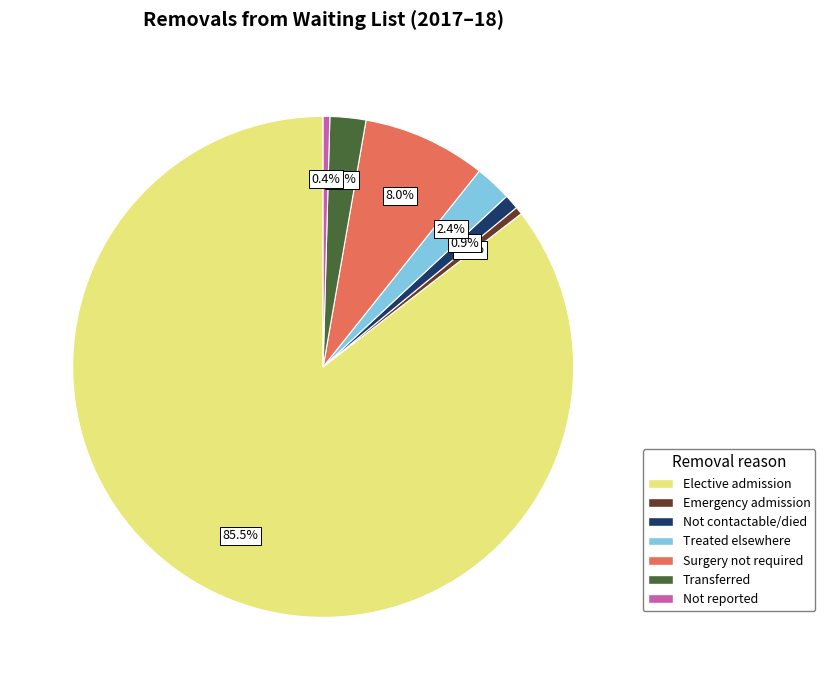

To the nearest percent, what is the combined percentage of Surgery not required and Not contactable/died?

9%